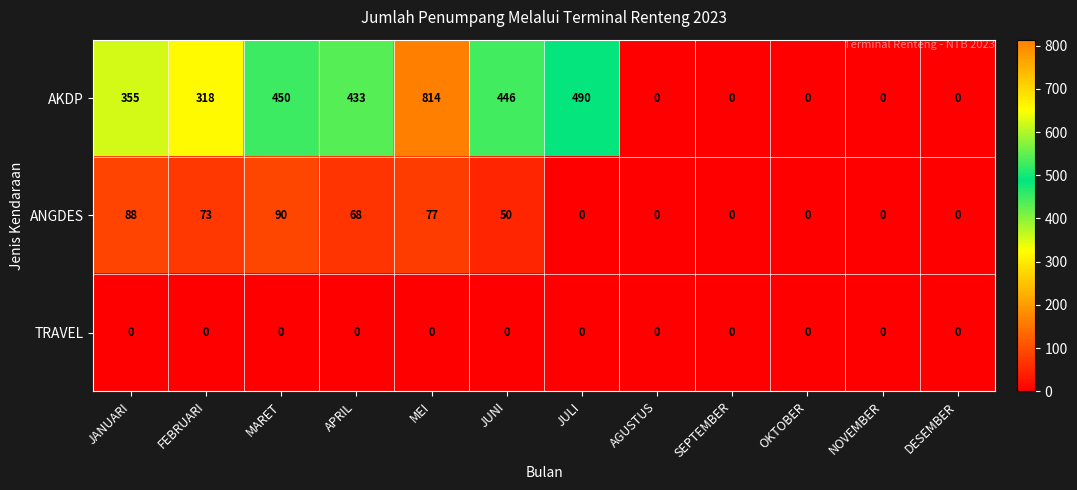

At JUNI, list the series in order from smallest to largest.

TRAVEL, ANGDES, AKDP